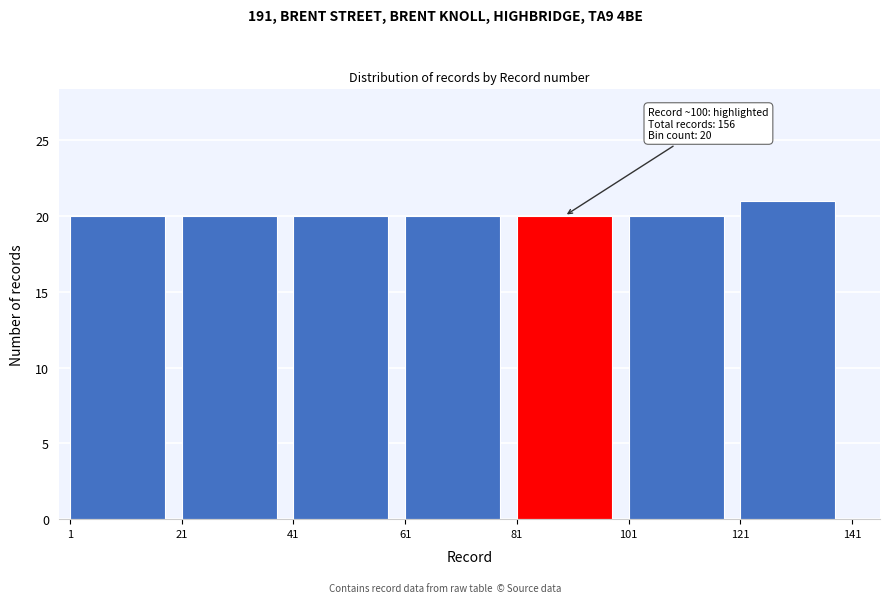

Over which range of the x-axis is the bar tallest?

121 to 141